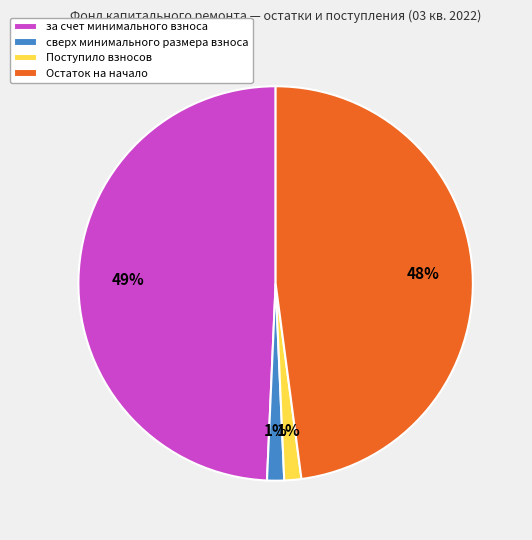

Is there a majority slice in this chart?

No